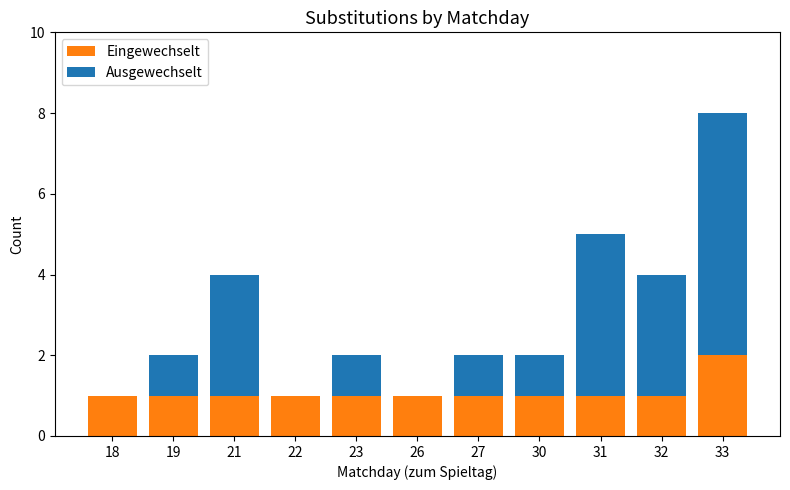

What is the sum of the Eingewechselt values at 33 and 30?

3